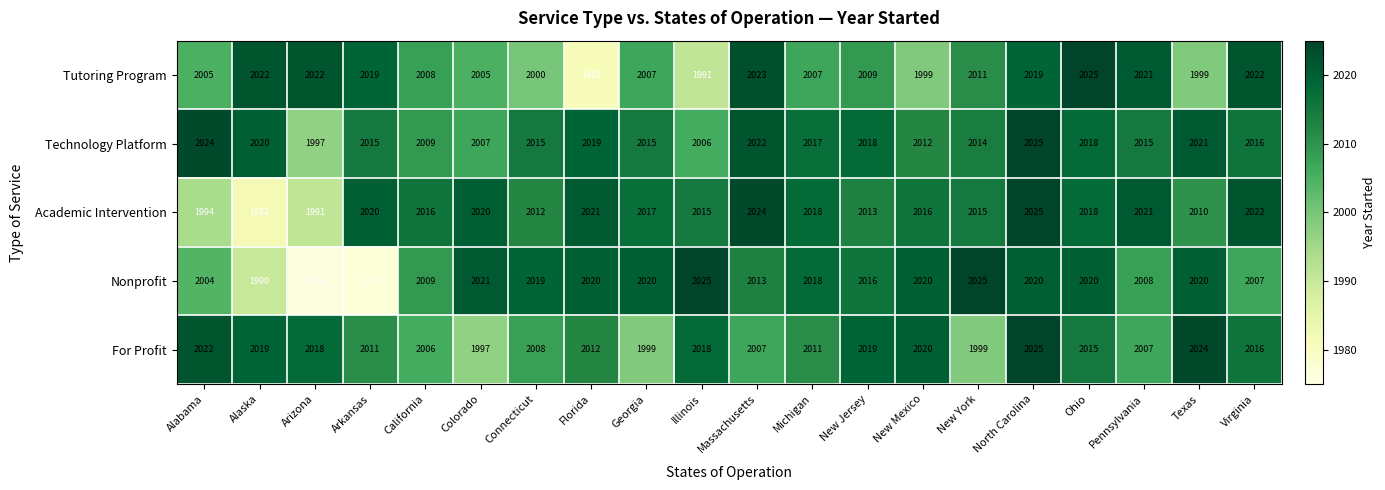

Which label corresponds to the smallest value in the chart?

Arizona